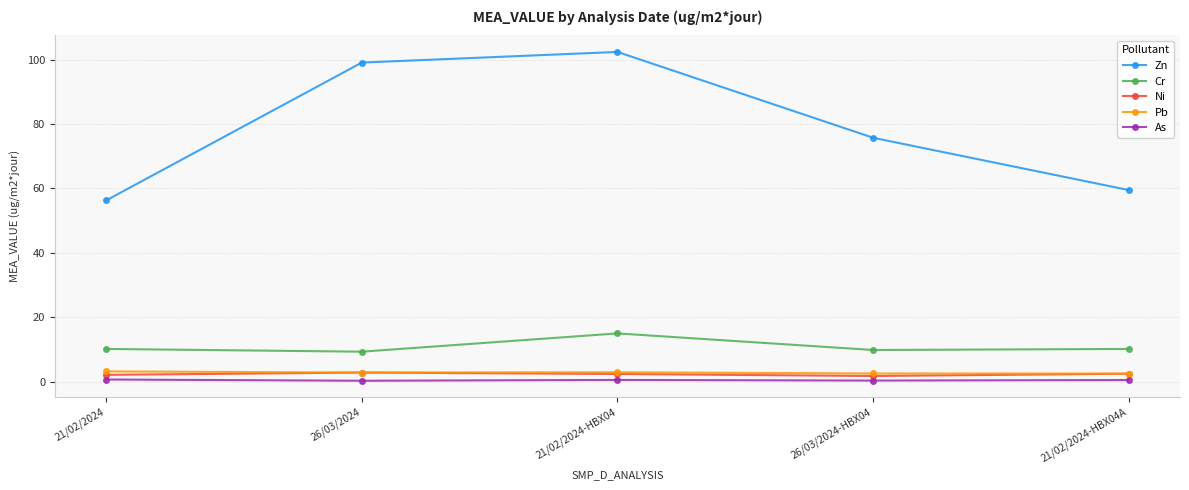

What is the value of the Cr point at the 1st from the left?

10.2